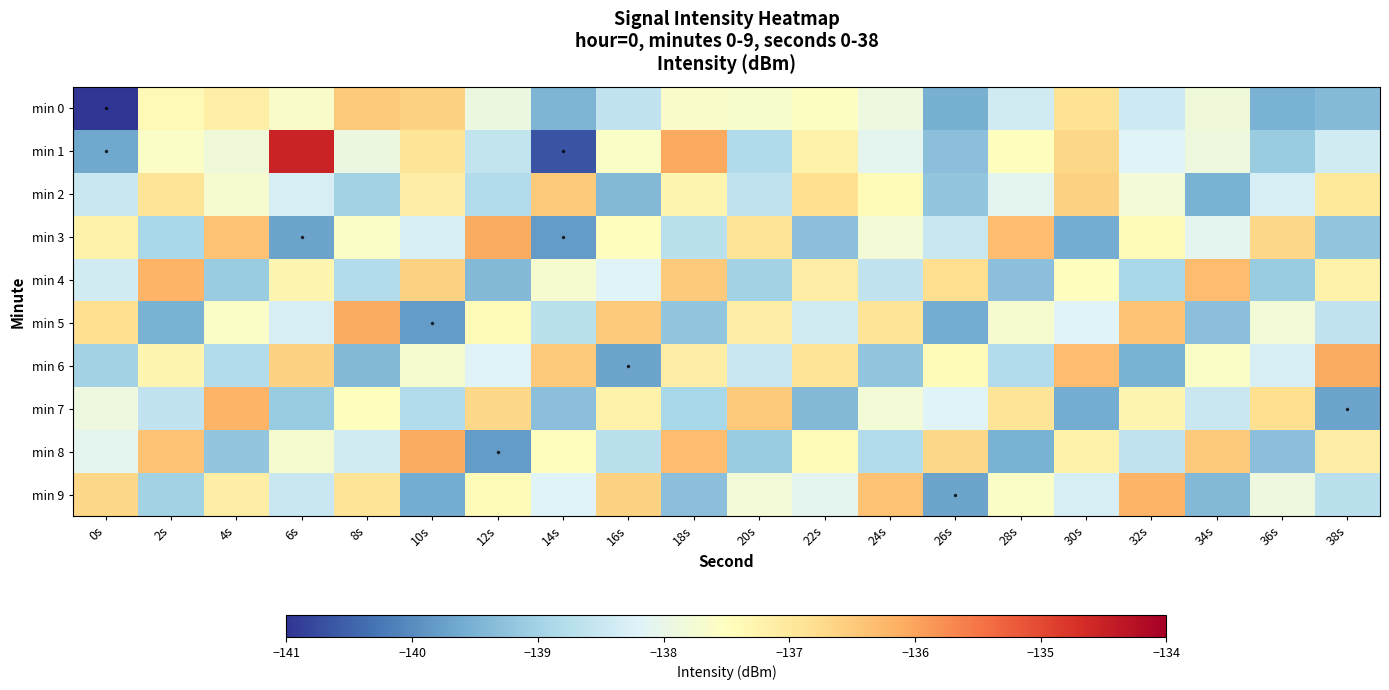

At 32s, list the series in order from smallest to largest.

min 6, min 4, min 8, min 0, min 1, min 2, min 3, min 7, min 5, min 9